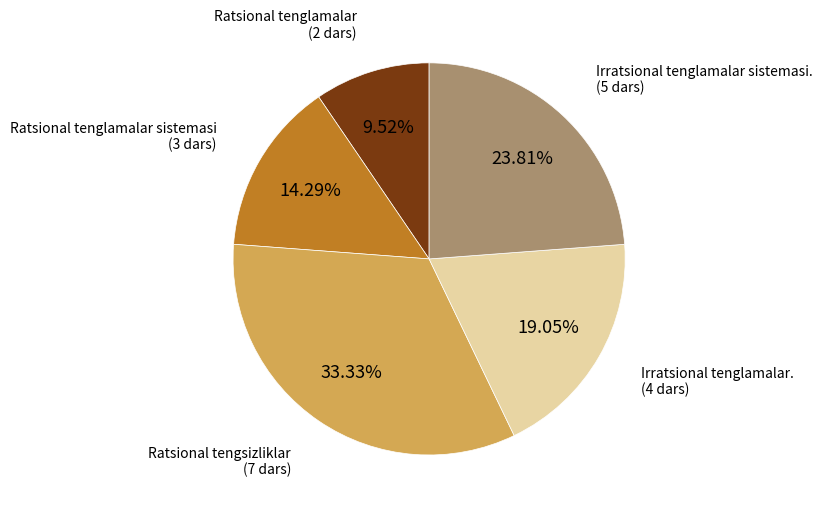

Which category has the biggest portion of the pie?

Ratsional tengsizliklar